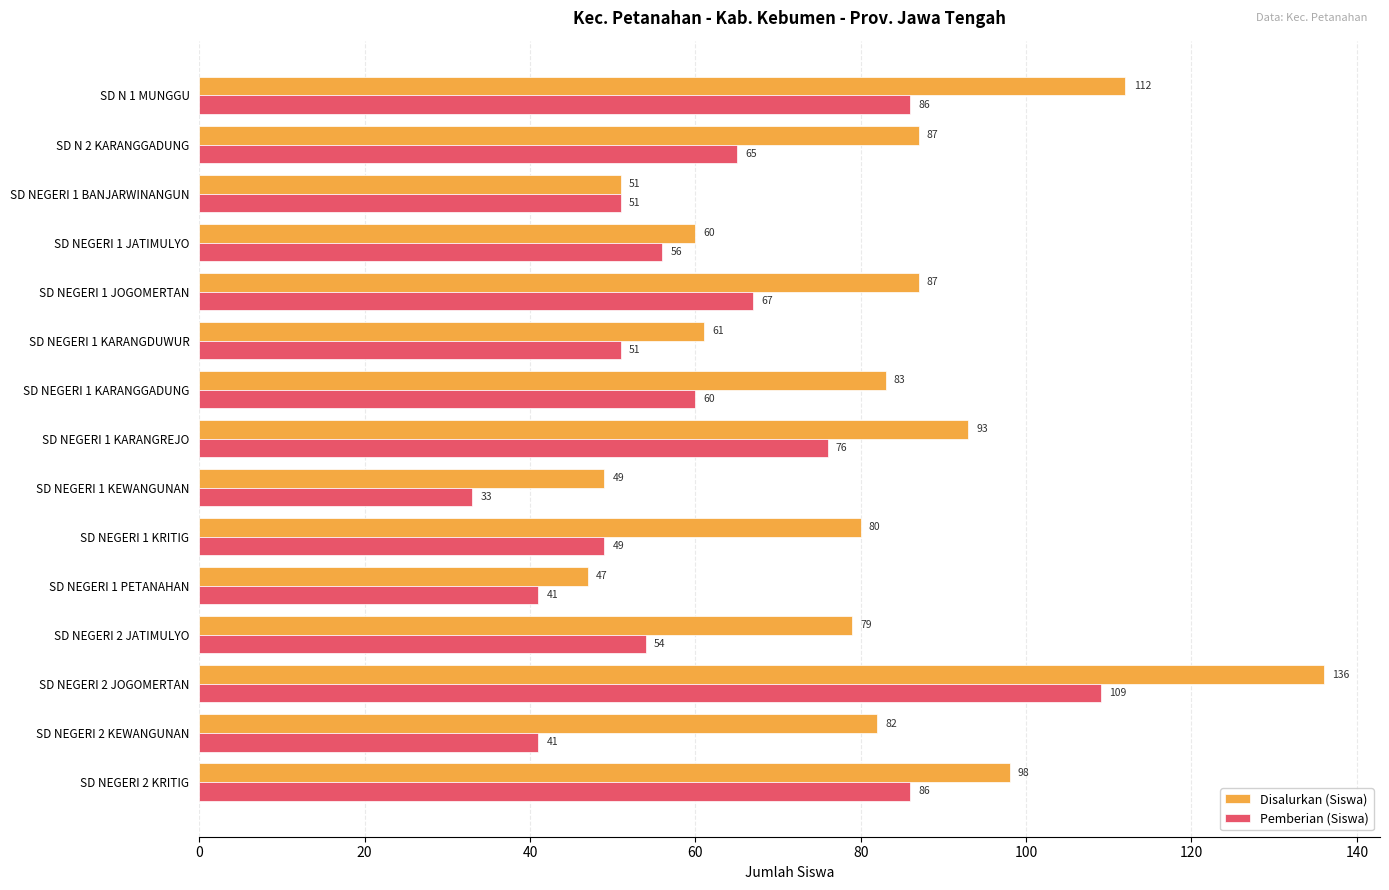

At SD NEGERI 1 PETANAHAN, list the series in order from smallest to largest.

Pemberian (Siswa), Disalurkan (Siswa)